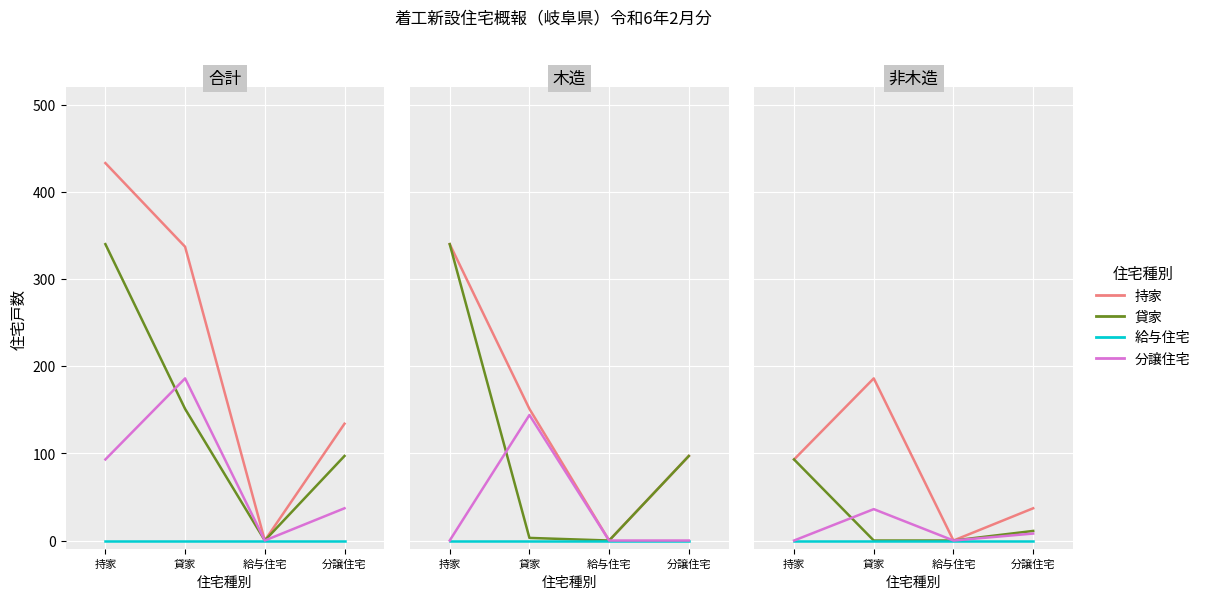

Between which two adjacent categories do 貸家 and 分譲住宅 first intersect?

持家 and 貸家